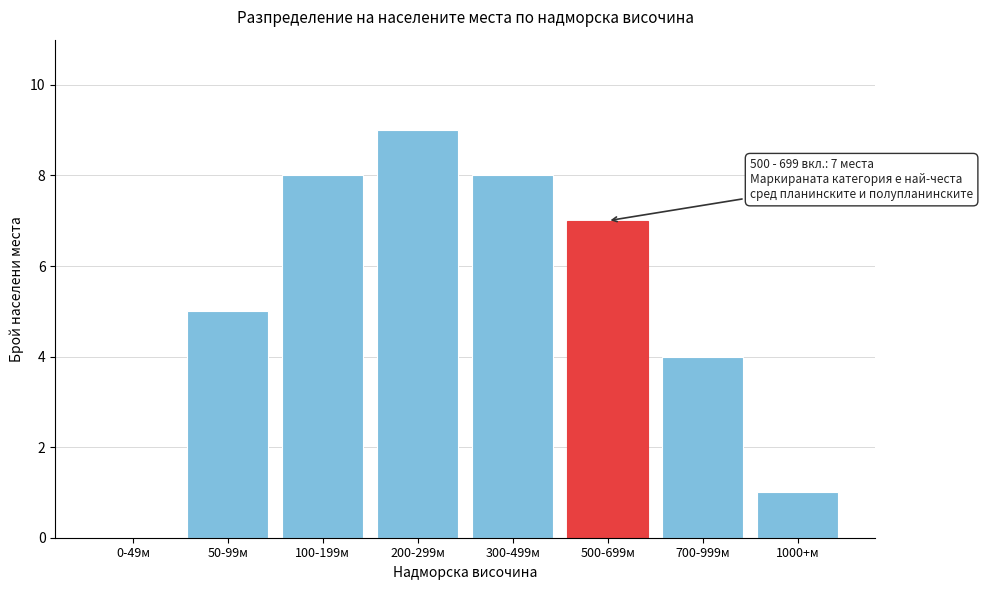

Reading left to right, extract all data points from this chart.

0-49м=0	50-99м=5	100-199м=8	200-299м=9	300-499м=8	500-699м=7	700-999м=4	1000+м=1